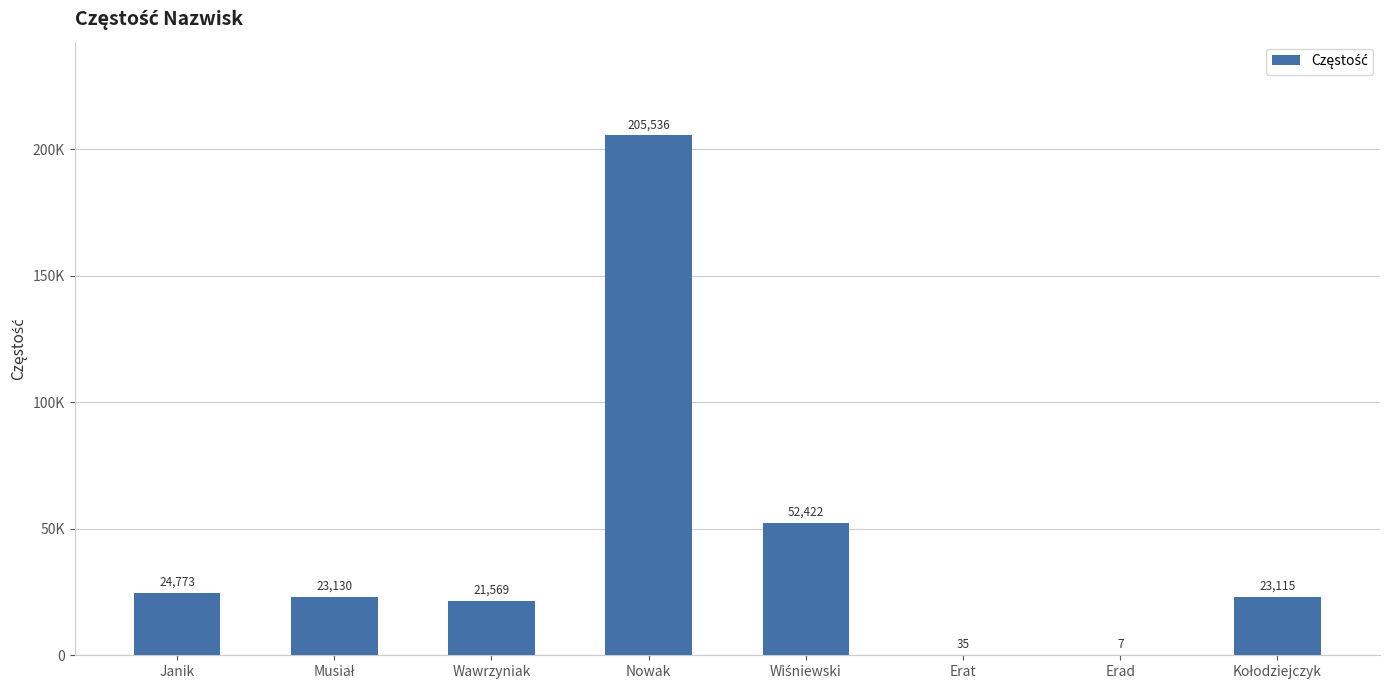

What is the sum of all values?

350587